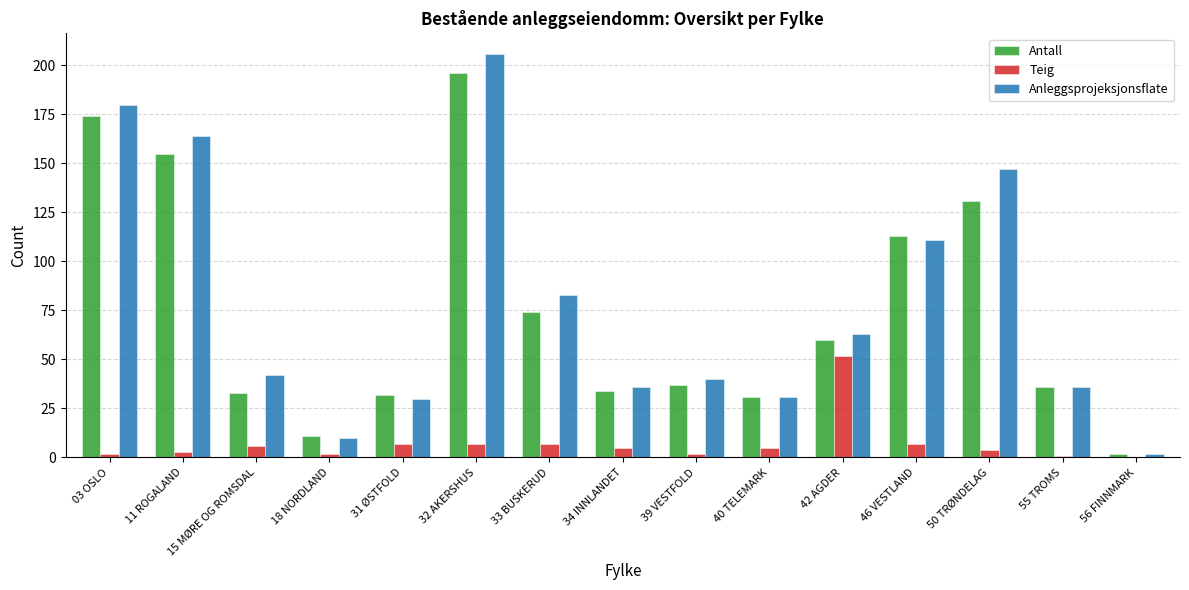

Reading left to right, list all the values displayed in this chart.

Antall: 03 OSLO=174	11 ROGALAND=155	15 MØRE OG ROMSDAL=33	18 NORDLAND=11	31 ØSTFOLD=32	32 AKERSHUS=196	33 BUSKERUD=74	34 INNLANDET=34	39 VESTFOLD=37	40 TELEMARK=31	42 AGDER=60	46 VESTLAND=113	50 TRØNDELAG=131	55 TROMS=36	56 FINNMARK=2
Teig: 03 OSLO=2	11 ROGALAND=3	15 MØRE OG ROMSDAL=6	18 NORDLAND=2	31 ØSTFOLD=7	32 AKERSHUS=7	33 BUSKERUD=7	34 INNLANDET=5	39 VESTFOLD=2	40 TELEMARK=5	42 AGDER=52	46 VESTLAND=7	50 TRØNDELAG=4	55 TROMS=1	56 FINNMARK=0
Anleggsprojeksjonsflate: 03 OSLO=180	11 ROGALAND=164	15 MØRE OG ROMSDAL=42	18 NORDLAND=10	31 ØSTFOLD=30	32 AKERSHUS=206	33 BUSKERUD=83	34 INNLANDET=36	39 VESTFOLD=40	40 TELEMARK=31	42 AGDER=63	46 VESTLAND=111	50 TRØNDELAG=147	55 TROMS=36	56 FINNMARK=2